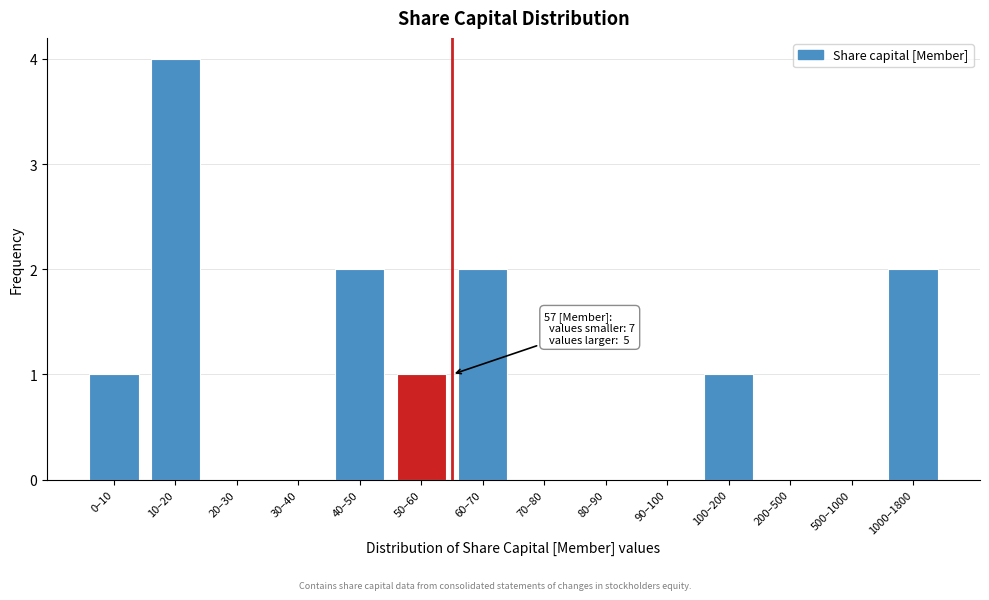

Reading right to left, transcribe all the data shown in this chart.

1000–1800=2	500–1000=0	200–500=0	100–200=1	90–100=0	80–90=0	70–80=0	60–70=2	50–60=1	40–50=2	30–40=0	20–30=0	10–20=4	0–10=1